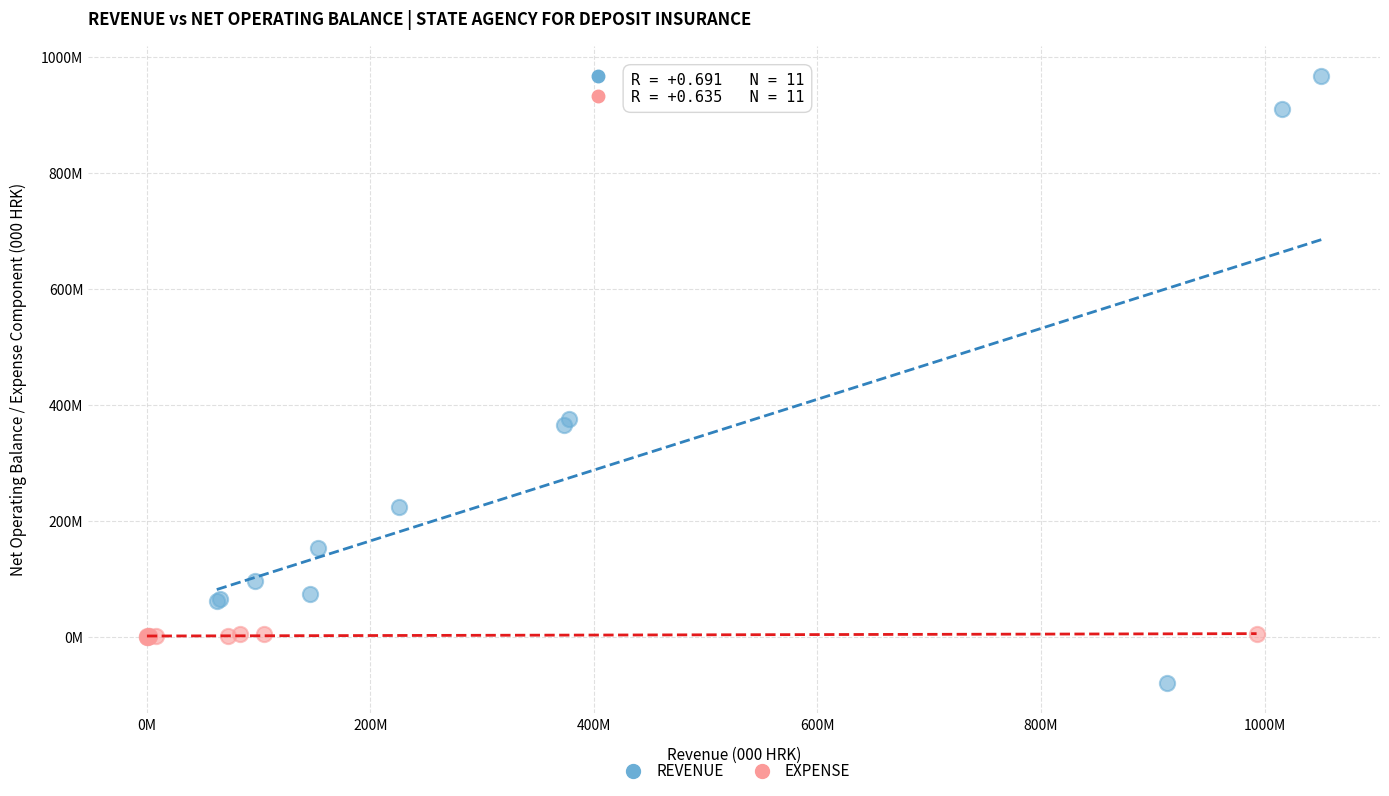

What are all the series names shown in the legend?

REVENUE, EXPENSE